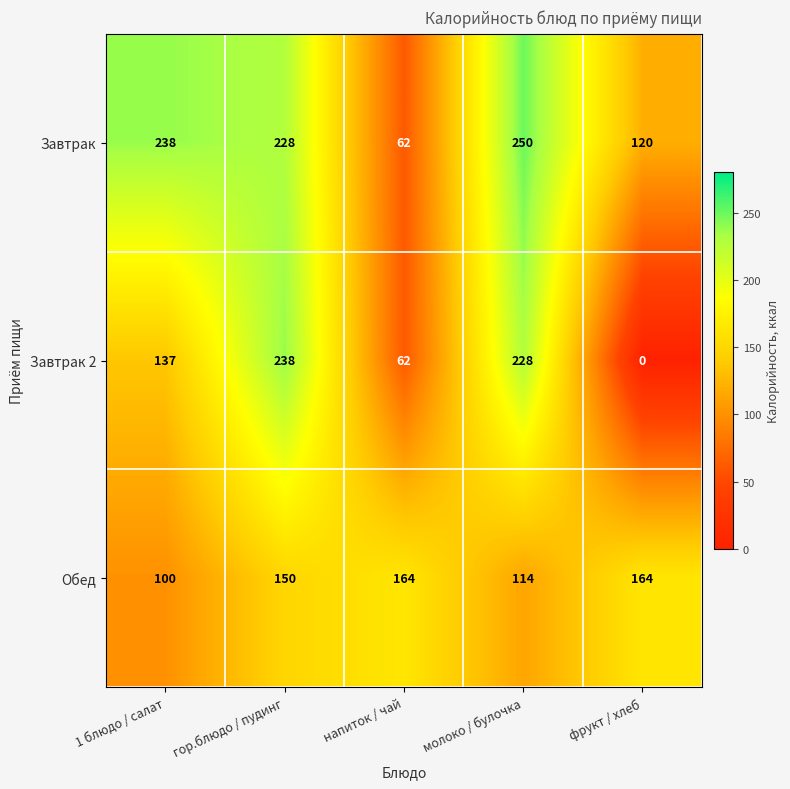

Is it true that Завтрак 2 equals 109 at напиток / чай?

False